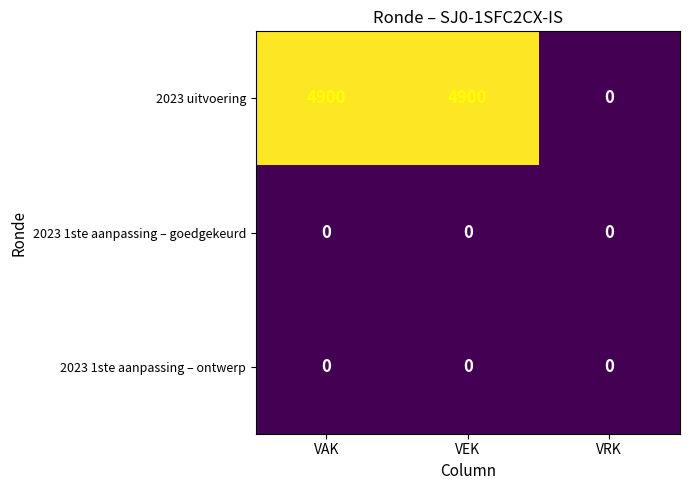

Which series has the widest spread of values?

2023 uitvoering